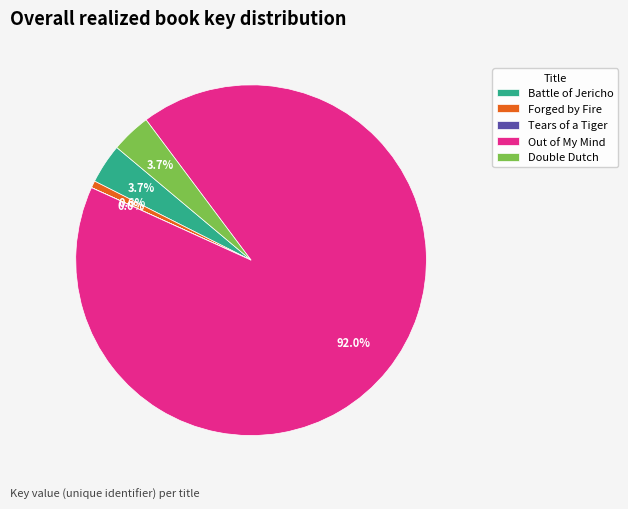

Is there a majority slice in this chart?

Yes